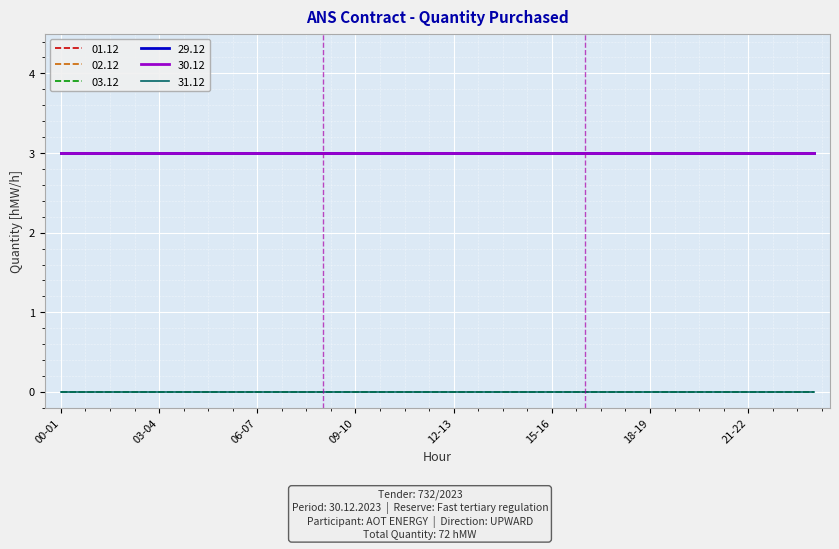

Does the chart display data point markers on the line(s)?

No